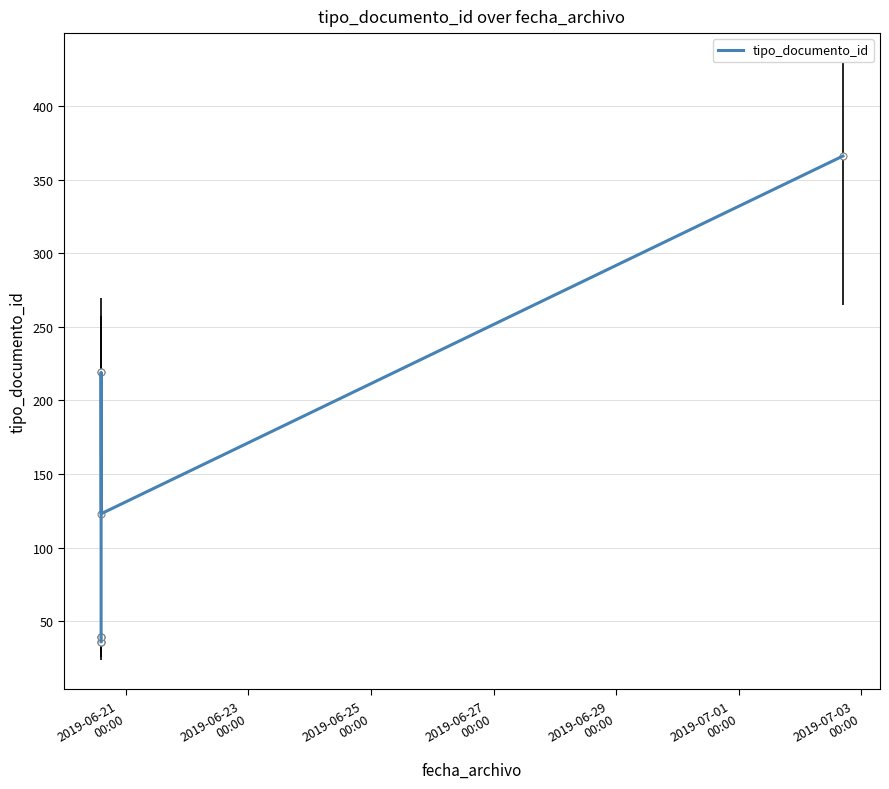

What is the value of the 10th point from the left?

366